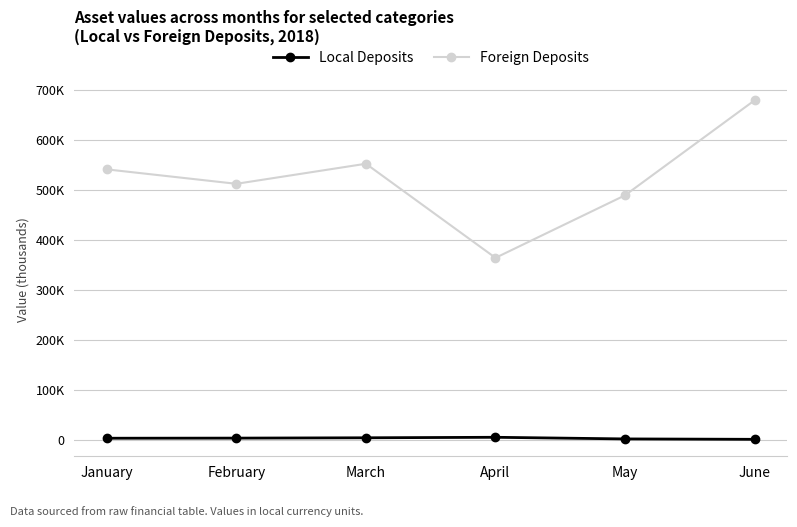

True or false: Foreign Deposits and Local Deposits cross at least once.

False